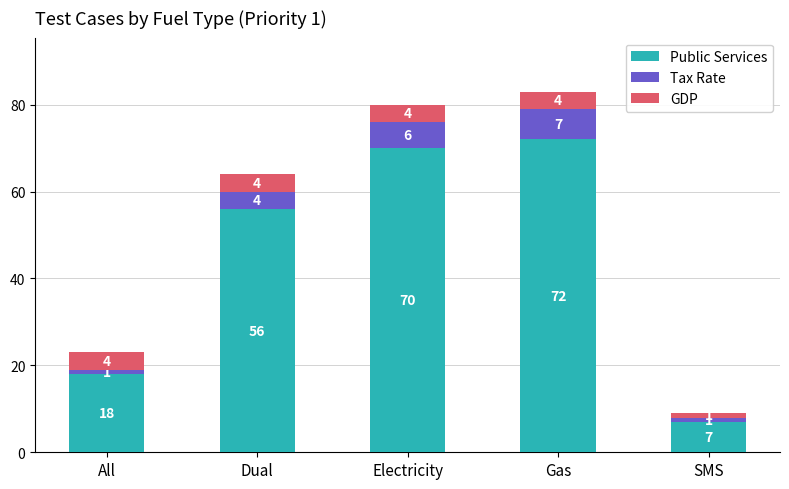

What is the approximate value of Public Services at All?

18